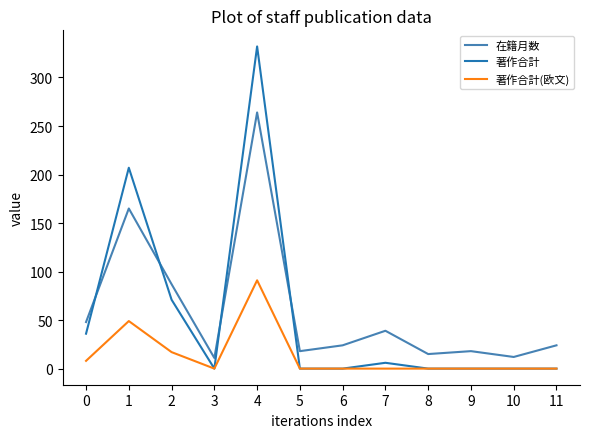

At which category is the sum across all series the highest?

4